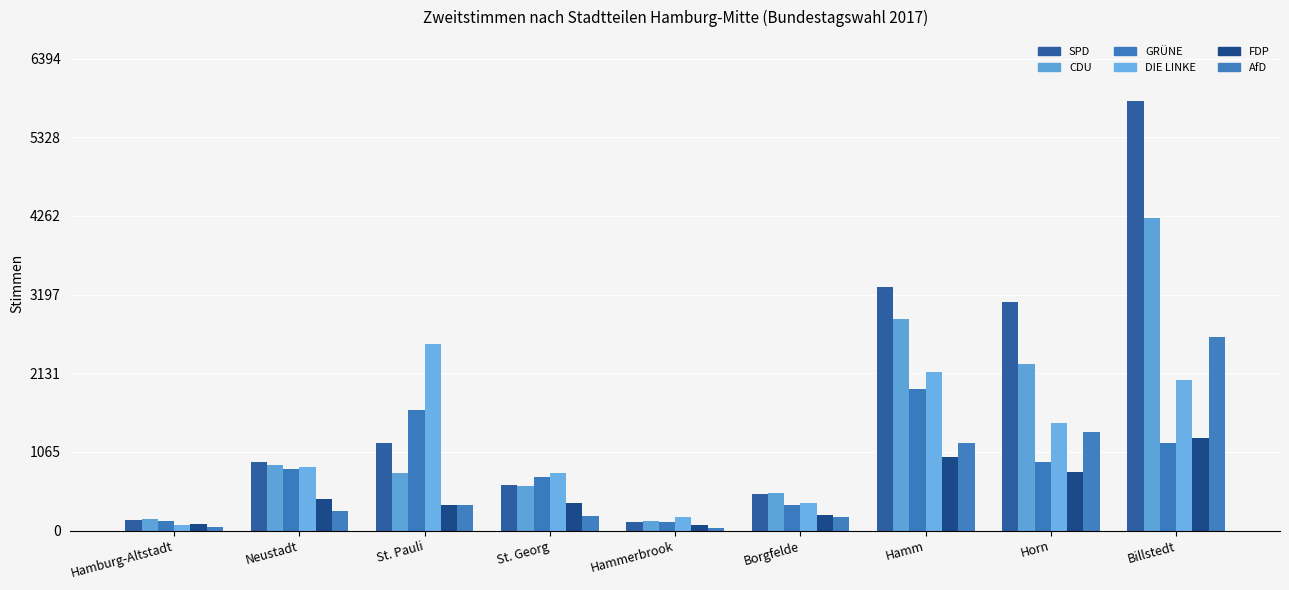

What are all the series names shown in the legend?

SPD, CDU, GRÜNE, DIE LINKE, FDP, AfD